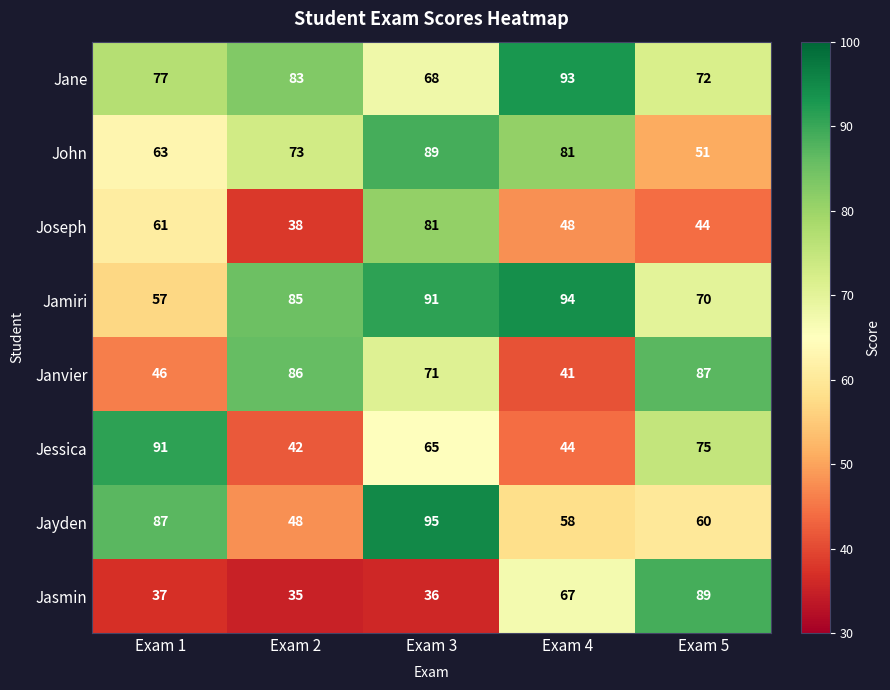

Which series has the largest total across all categories?

Jamiri